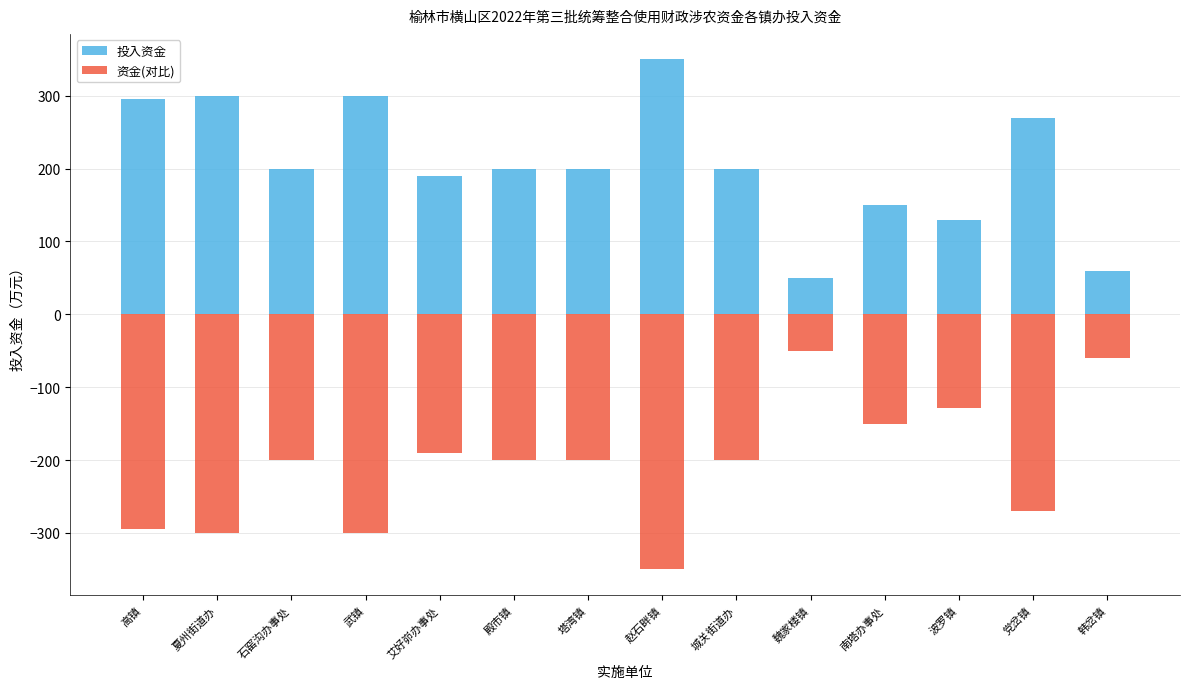

Which series has the widest spread of values?

投入资金